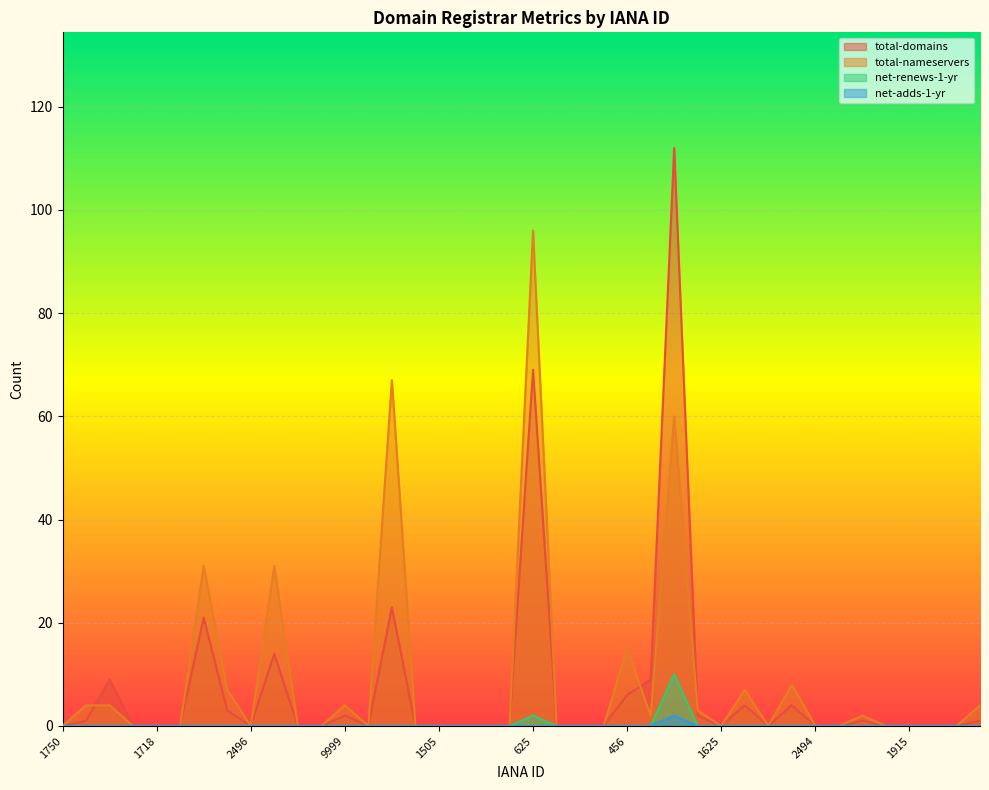

How many lines are shown in the chart?

4